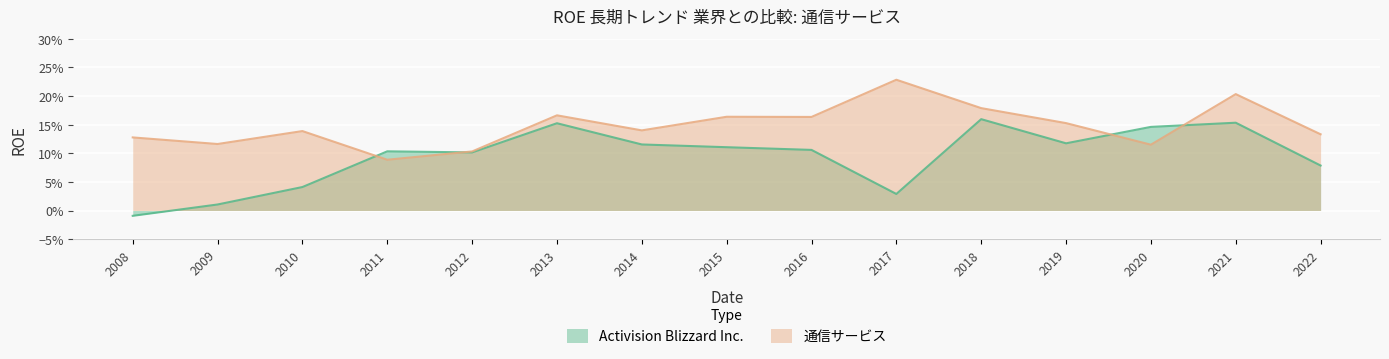

Does the chart display data point markers on the line(s)?

No